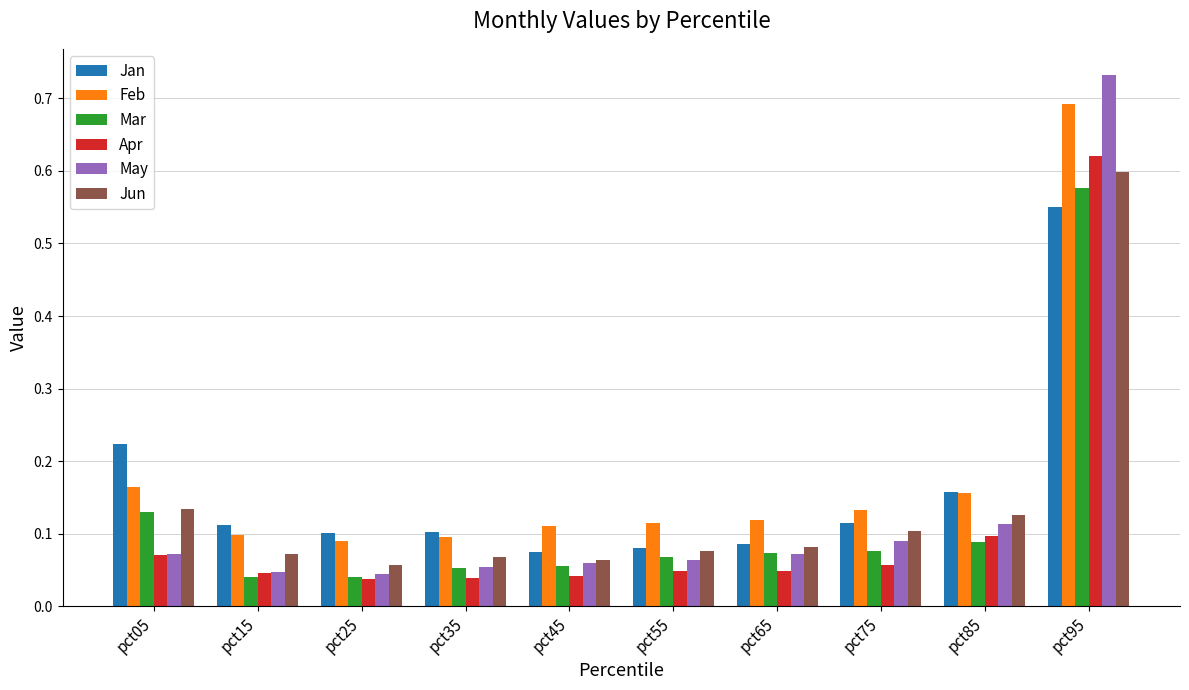

At which label does Jun reach its peak?

pct95